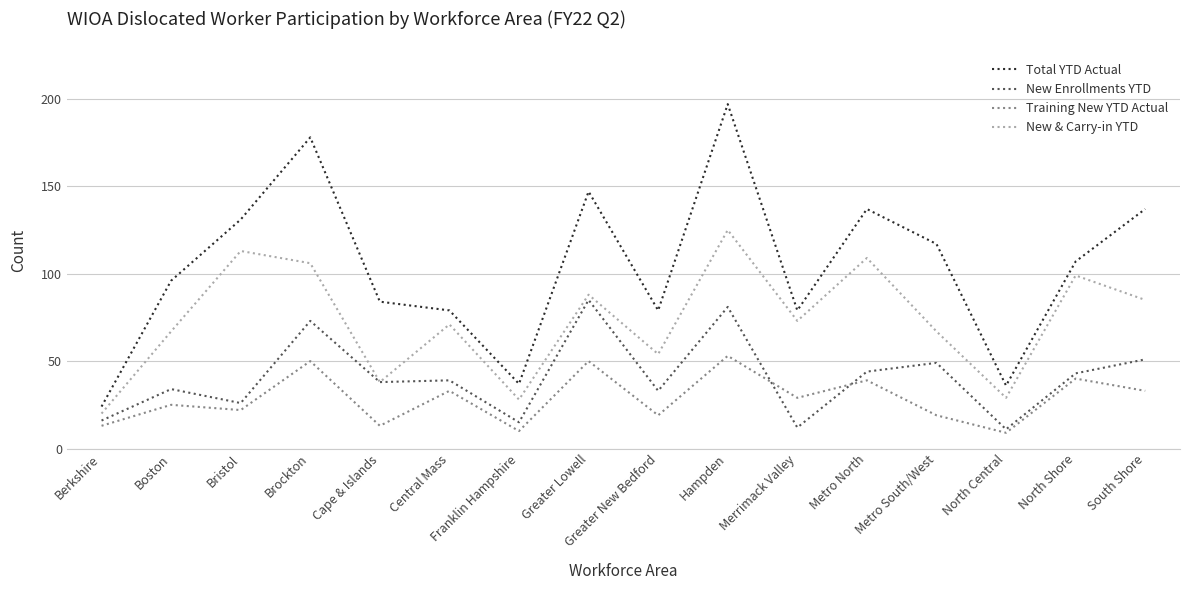

Which label corresponds to the largest value in the chart?

Hampden